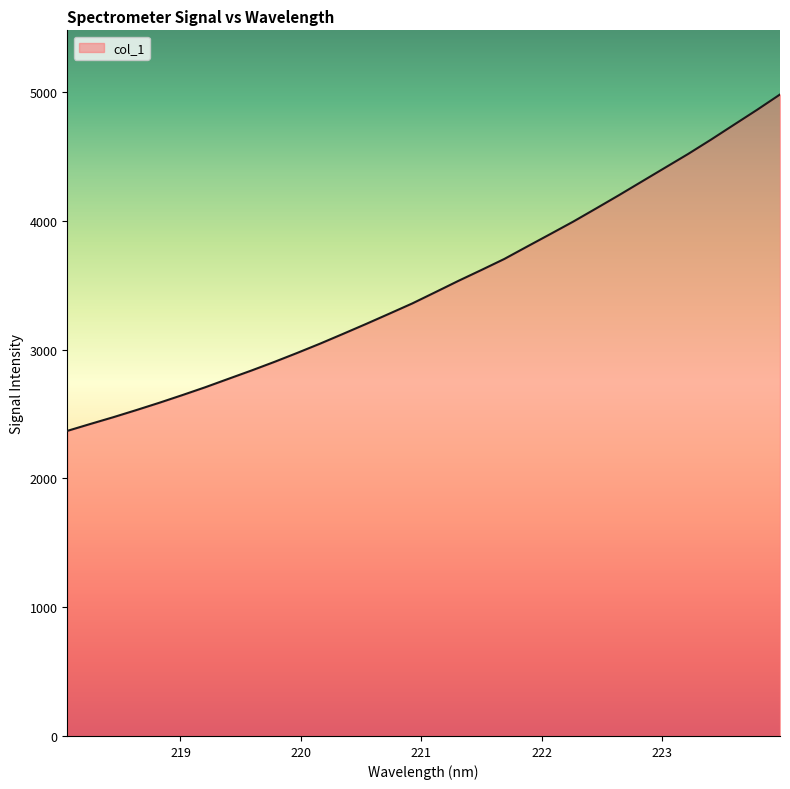

What is the minimum value shown in the chart?

2368.3